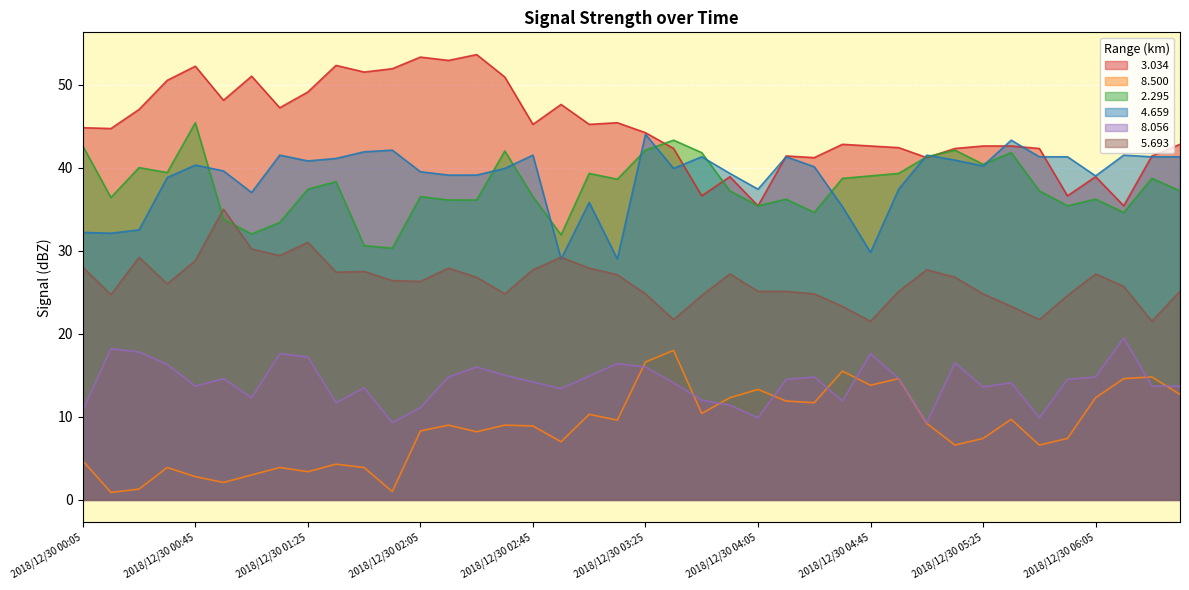

True or false:   8.500 and   2.295 intersect in this chart.

False